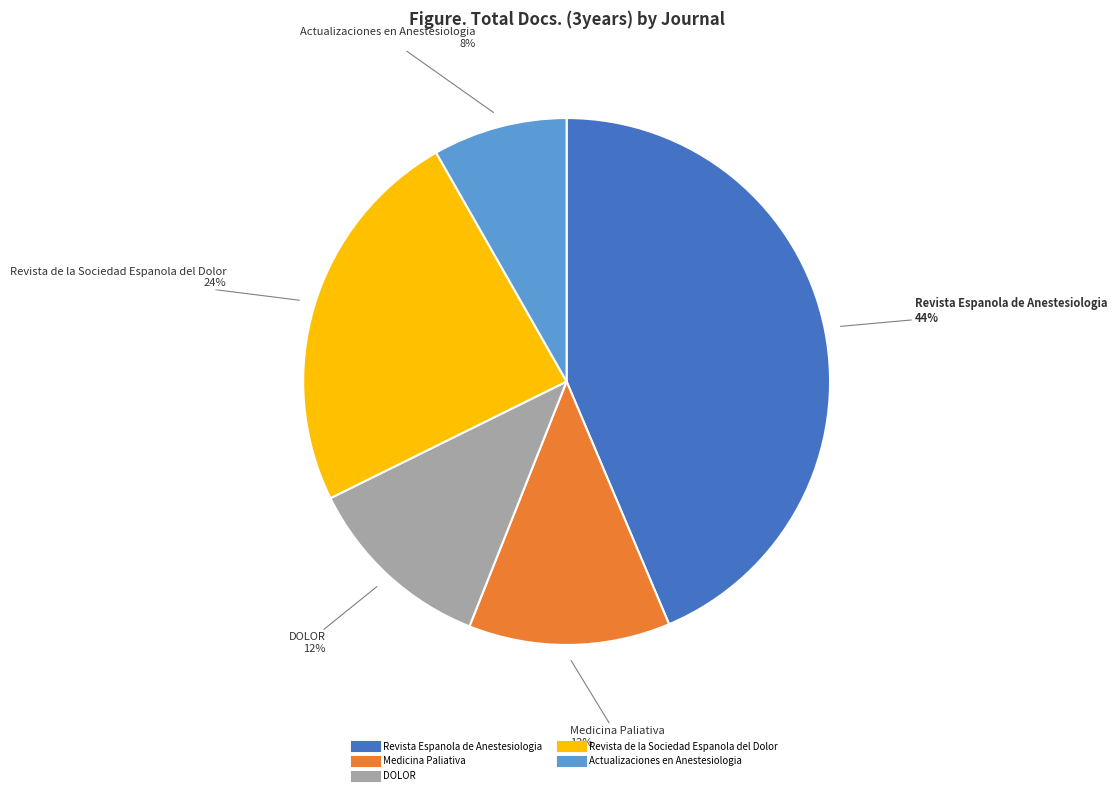

Combined, do Medicina Paliativa and DOLOR account for over 50%?

No